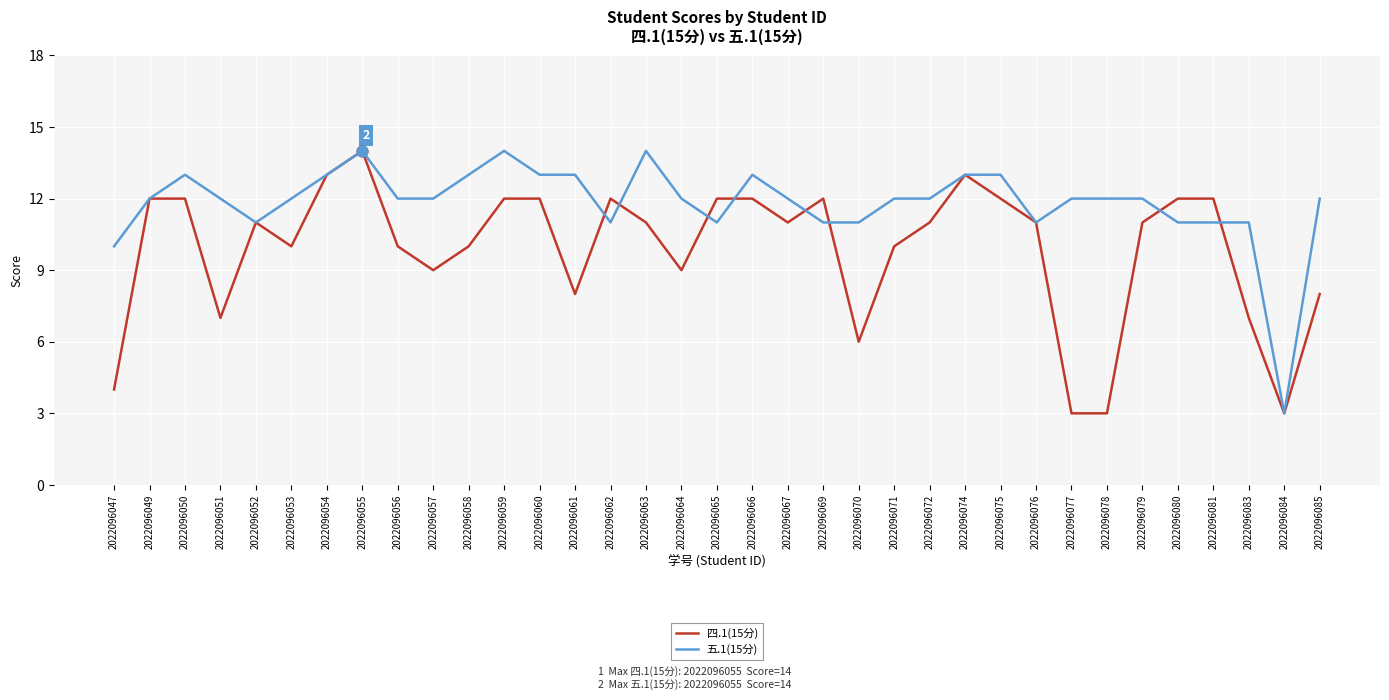

At how many categories does at least one series exceed 6?

34